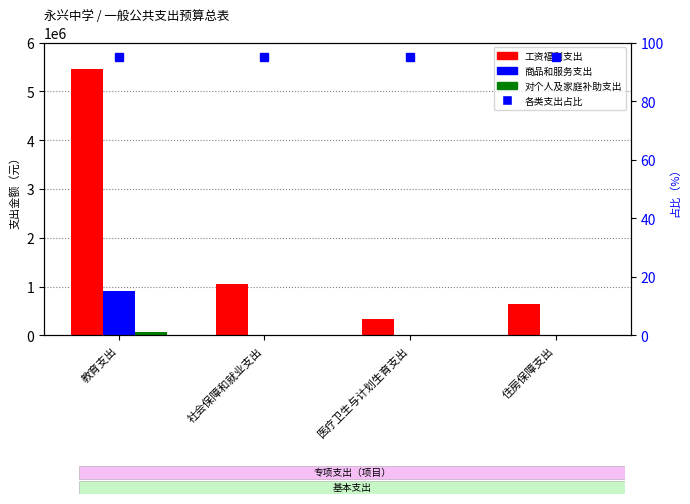

What is the highest value of the 工资福利支出 series?

5451314